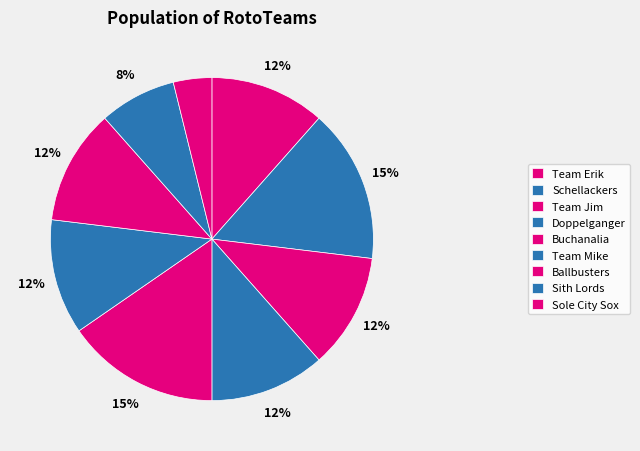

Is Ballbusters the majority of the pie?

No